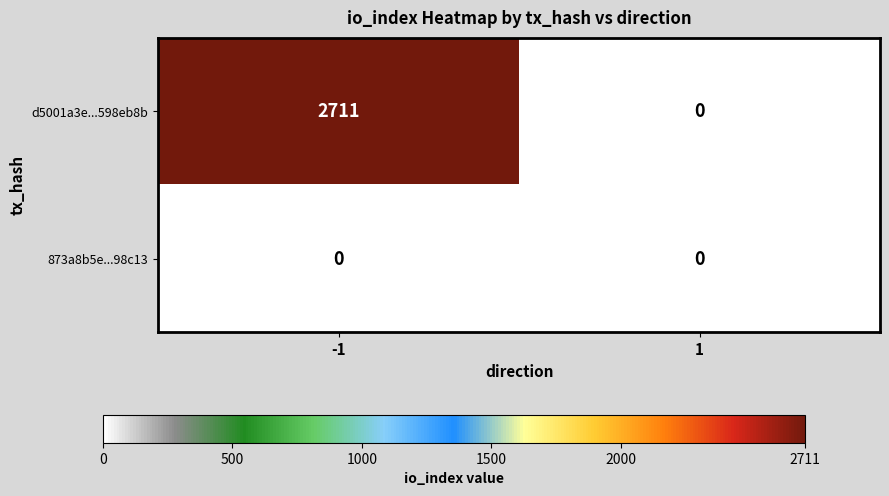

How many series are shown in this chart?

2